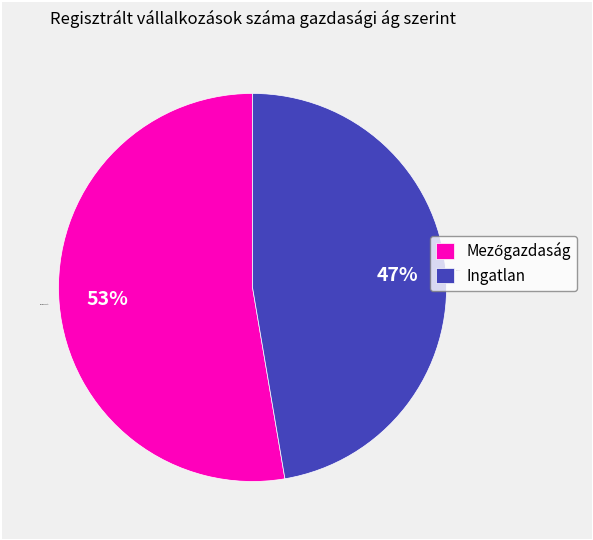

To the nearest percent, what portion does Ingatlan represent?

47%